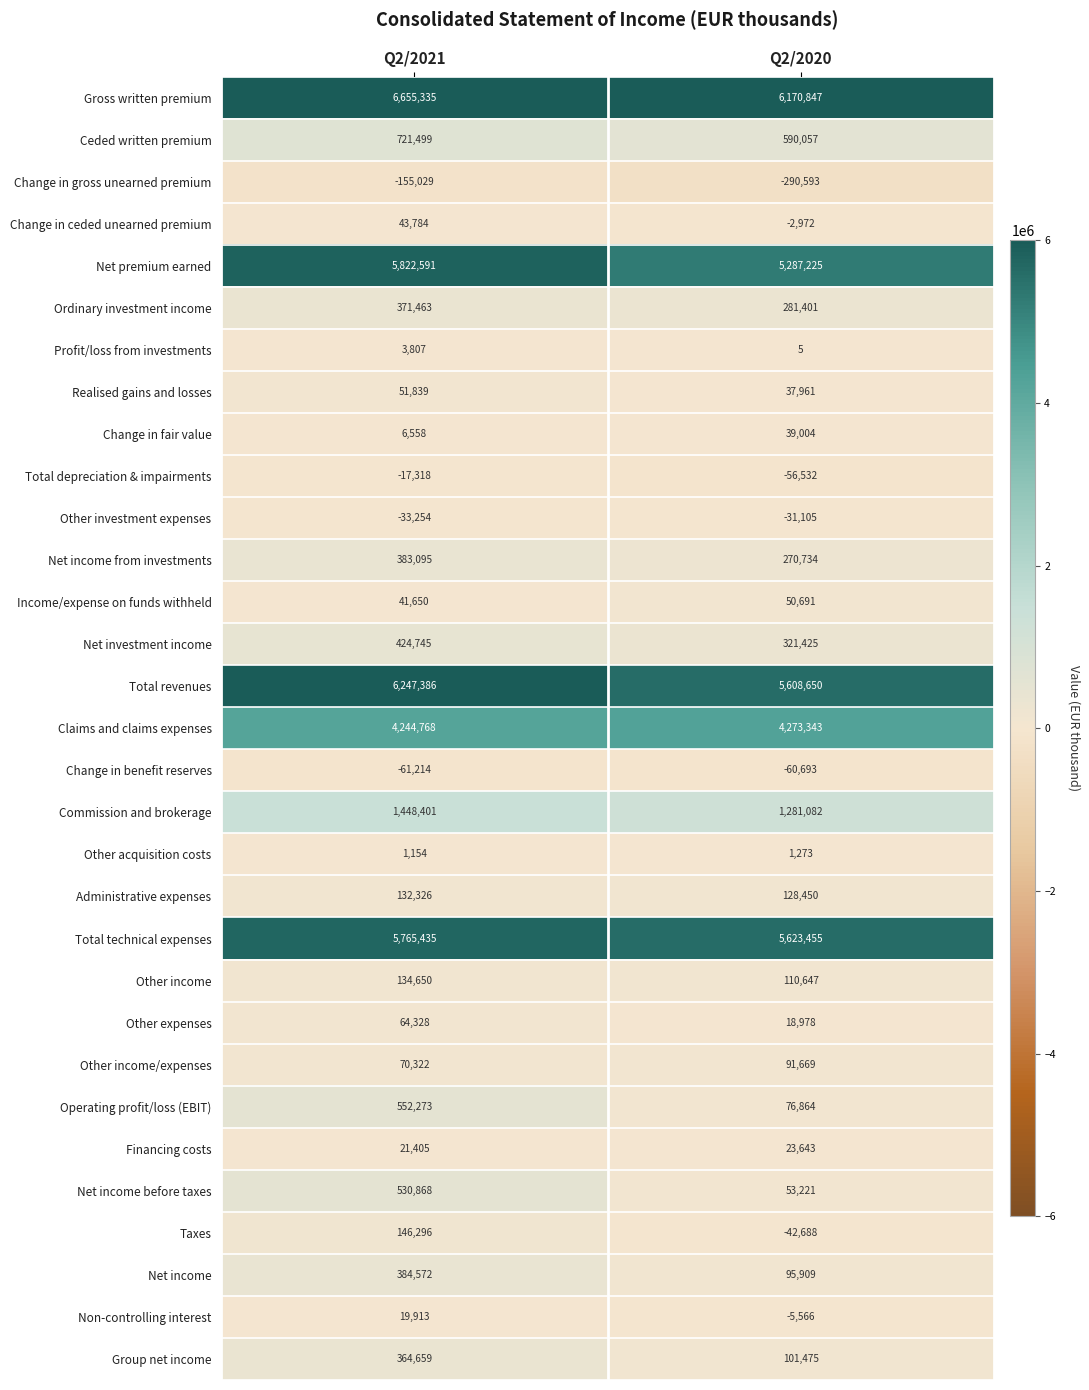

Which category has the highest value in the Income/expense on funds withheld series?

Q2/2020